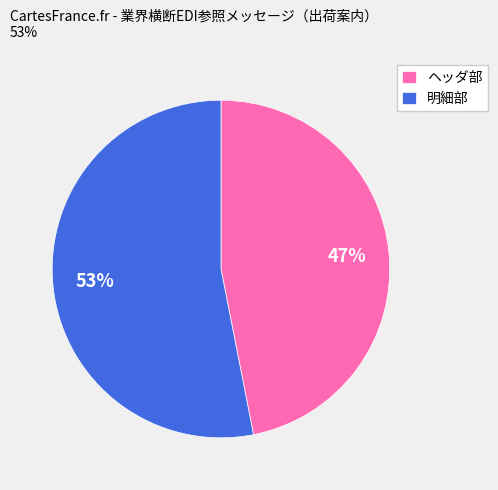

To the nearest percent, what is the average slice percentage?

50%